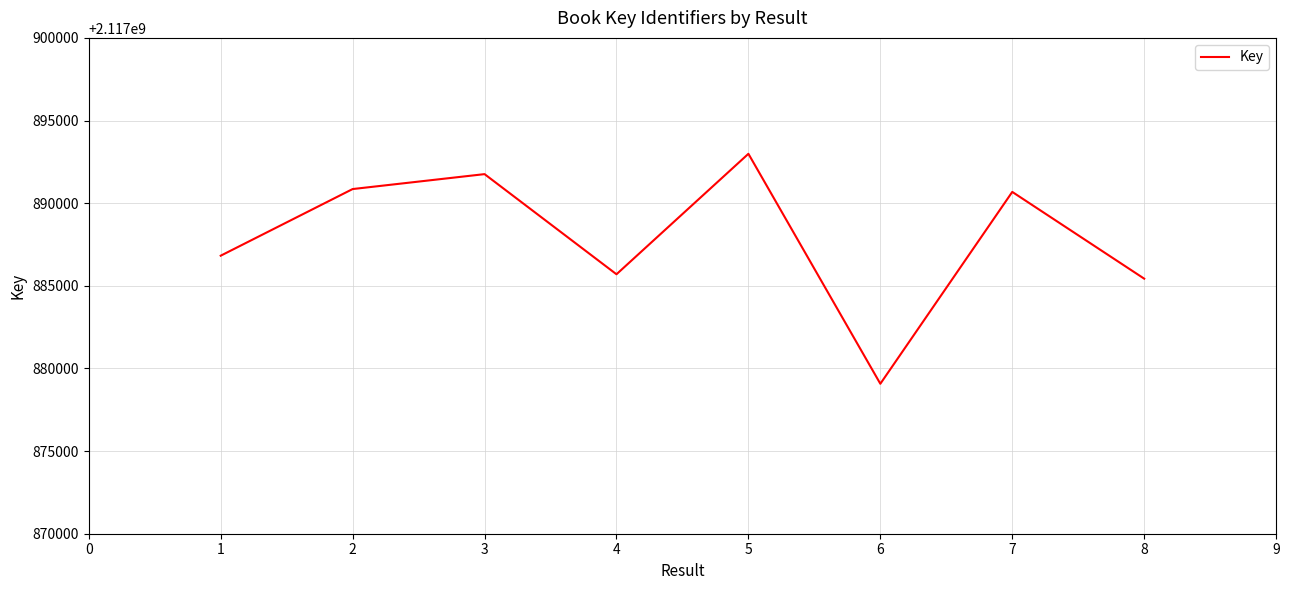

What is the difference between the second highest and minimum values?

12684